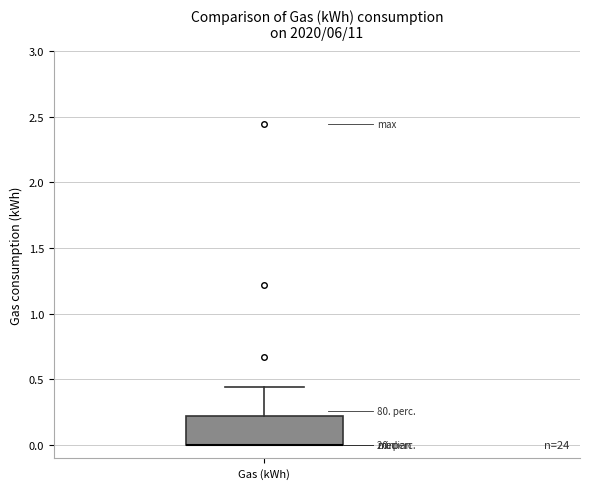

Read this box plot against the y-axis: the position of the median line, the range covered by the box, and the ends of both whiskers. The values are not printed on the chart, so give them approximately, as read against the axis.

median 0.00 (drawn on the box's lower edge), box 0.00 to 0.20, whiskers 0.00 to 0.45